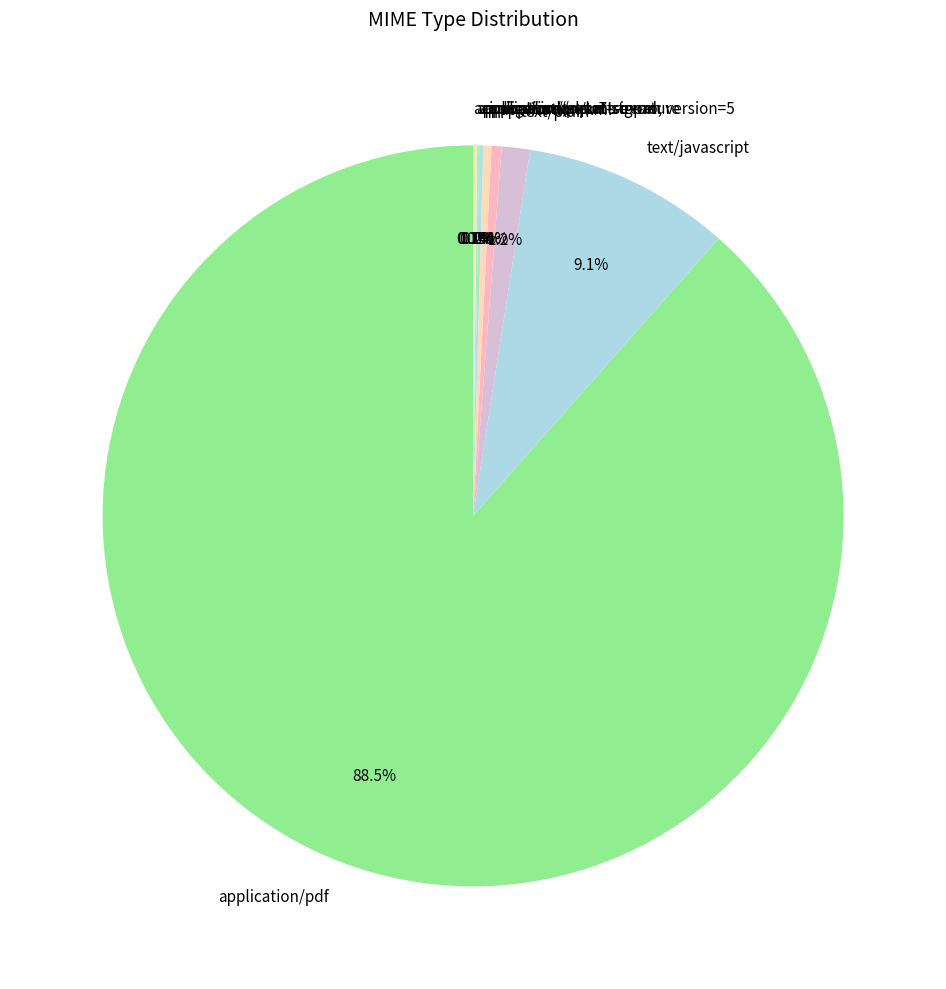

To the nearest percent, what is the average slice percentage?

11%